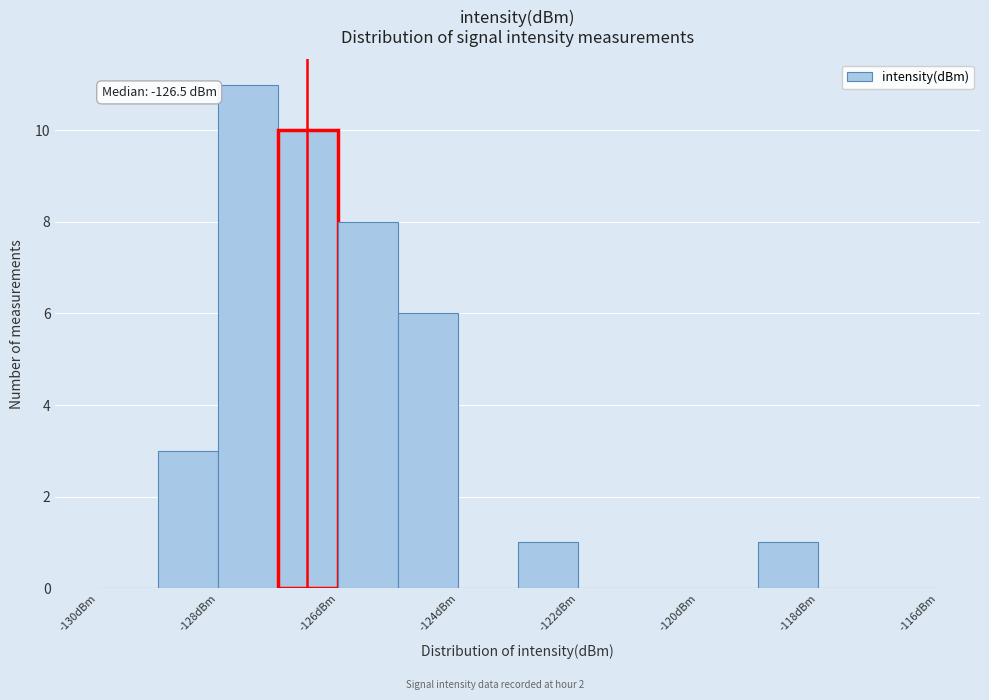

Over which range of the x-axis is the bar tallest?

-128 to -127